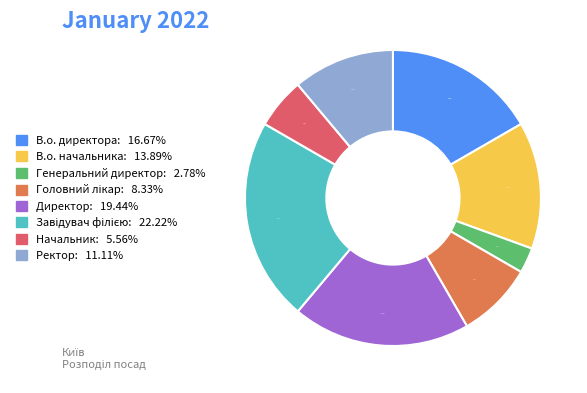

Do Директор and Ректор together represent more than half of the pie?

No